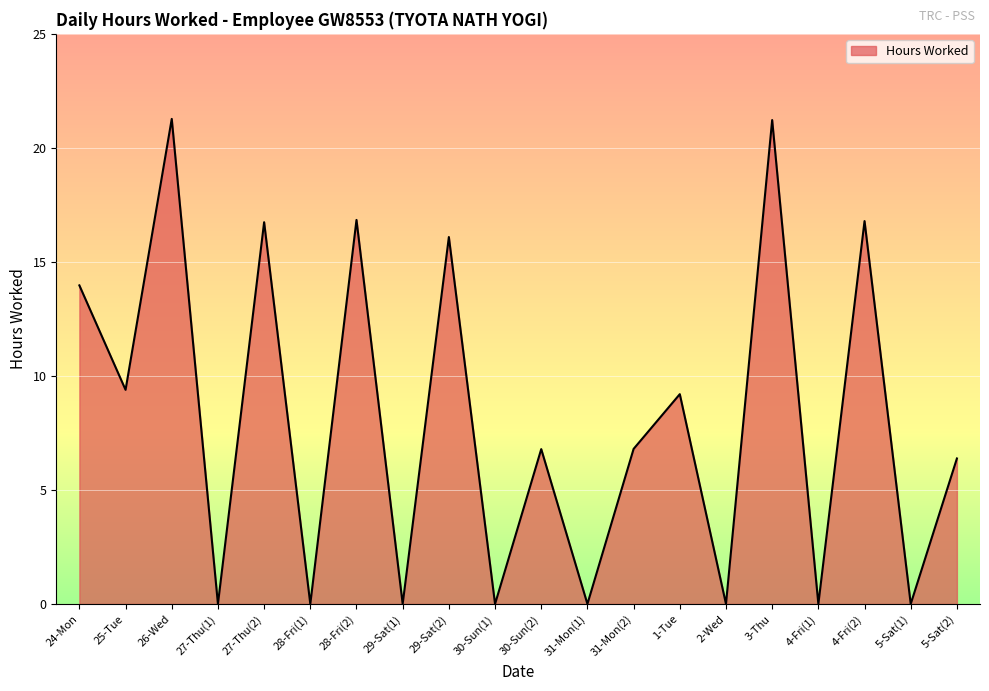

What position from the left is 28-Fri(2)?

7